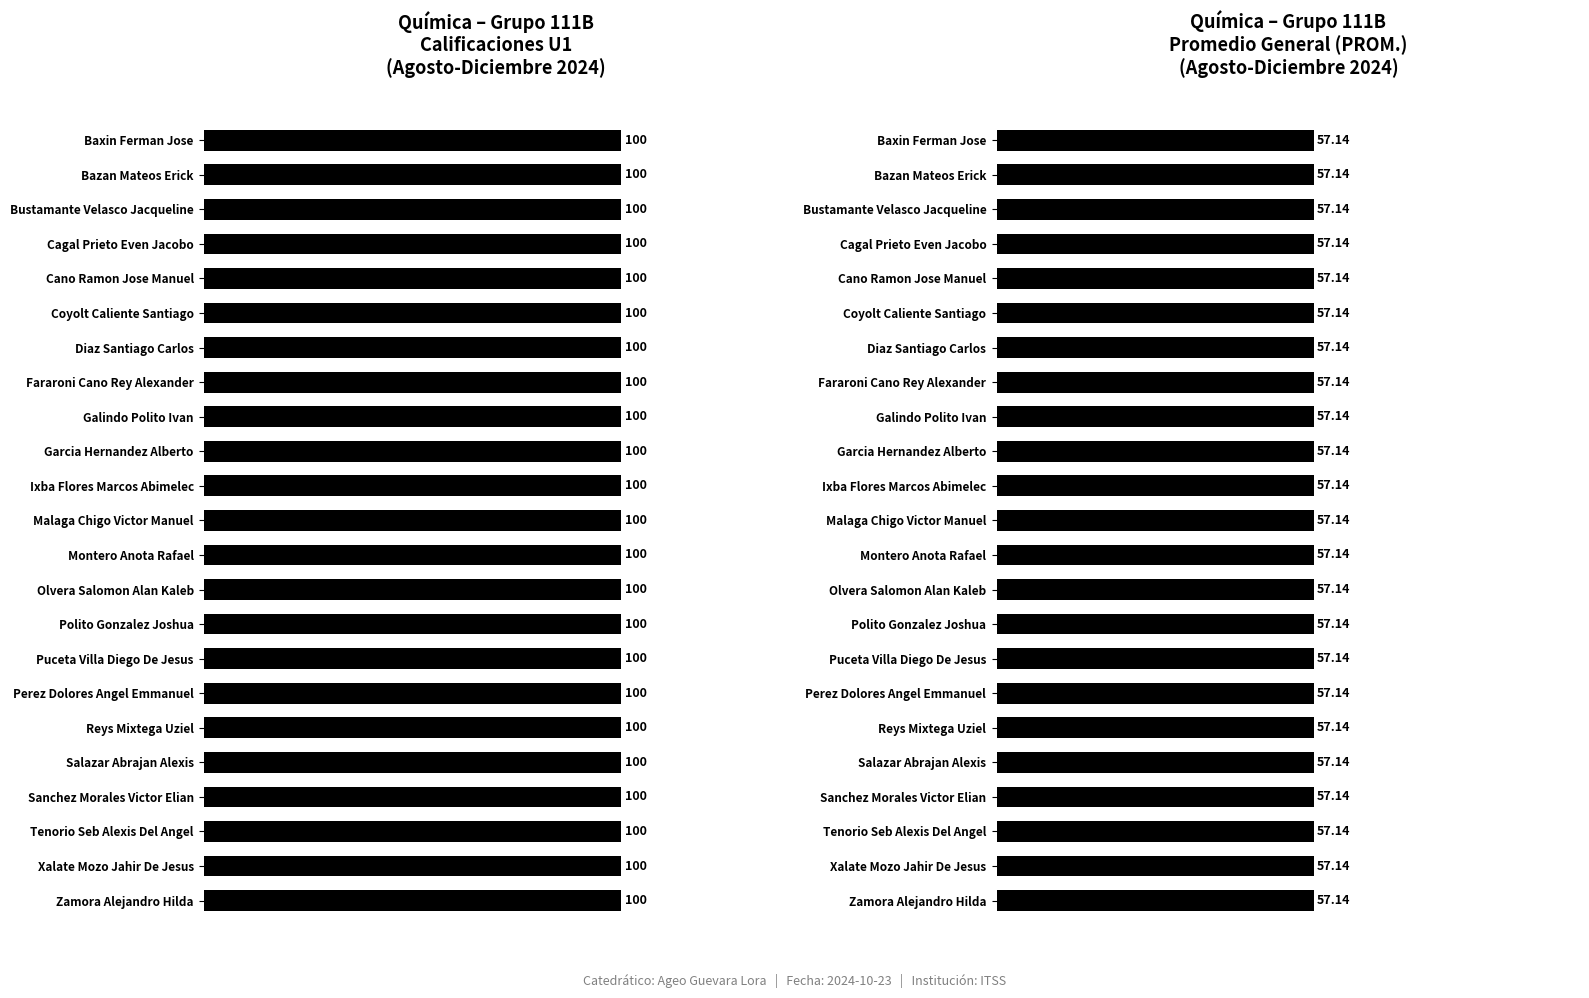

What is the sum of the U1 values at PUCETA VILLA DIEGO DE JESUS and ZAMORA ALEJANDRO HILDA?

200.0